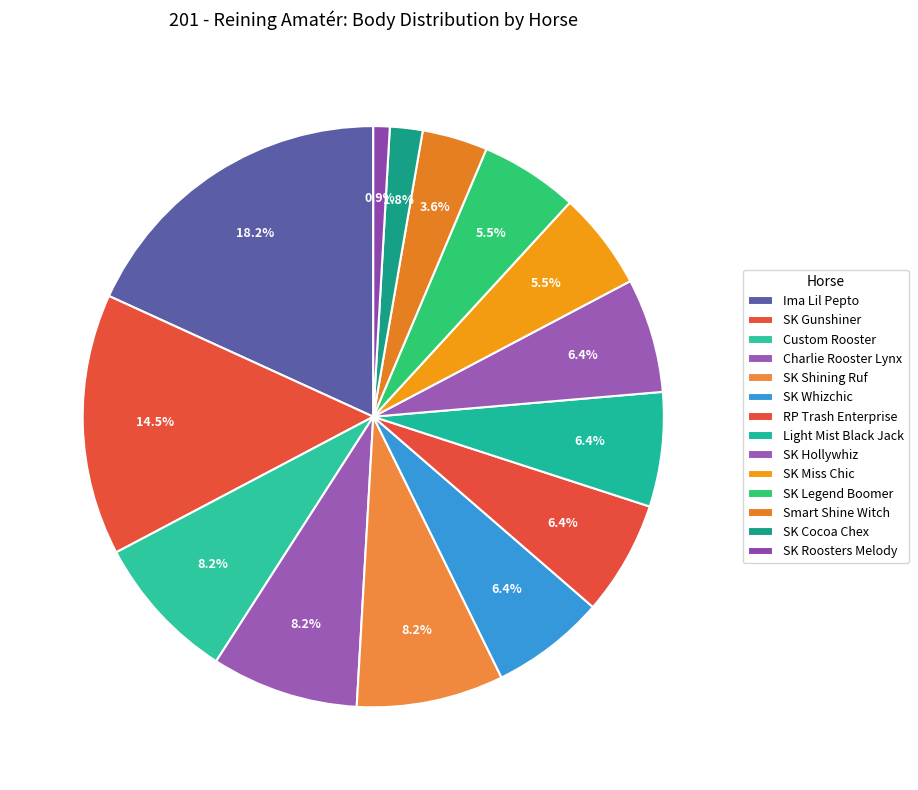

To the nearest percent, what percentage of the pie is Ima Lil Pepto?

18%